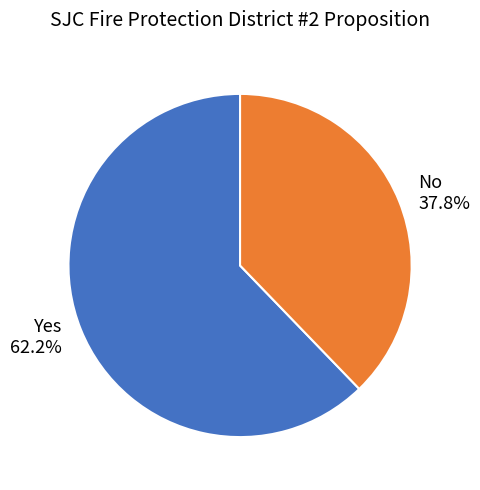

How much of the chart is everything except No?

62.2%